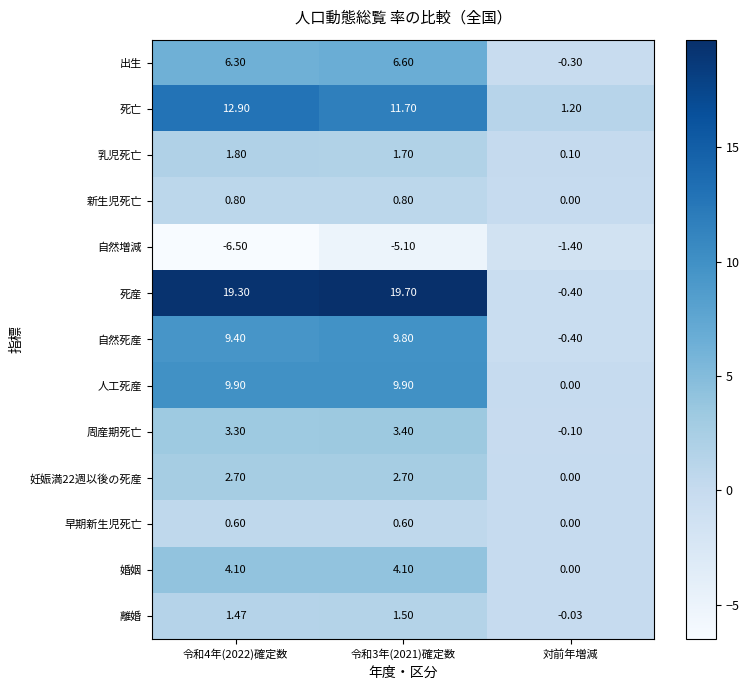

Which series has the largest total across all categories?

死産